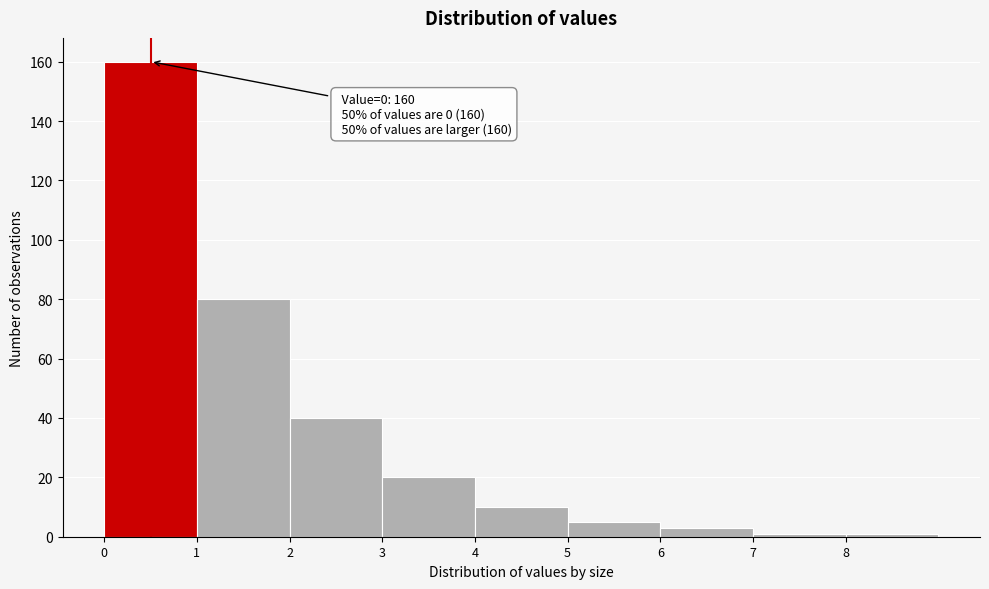

Over which range of the x-axis is the bar tallest?

0 to 1